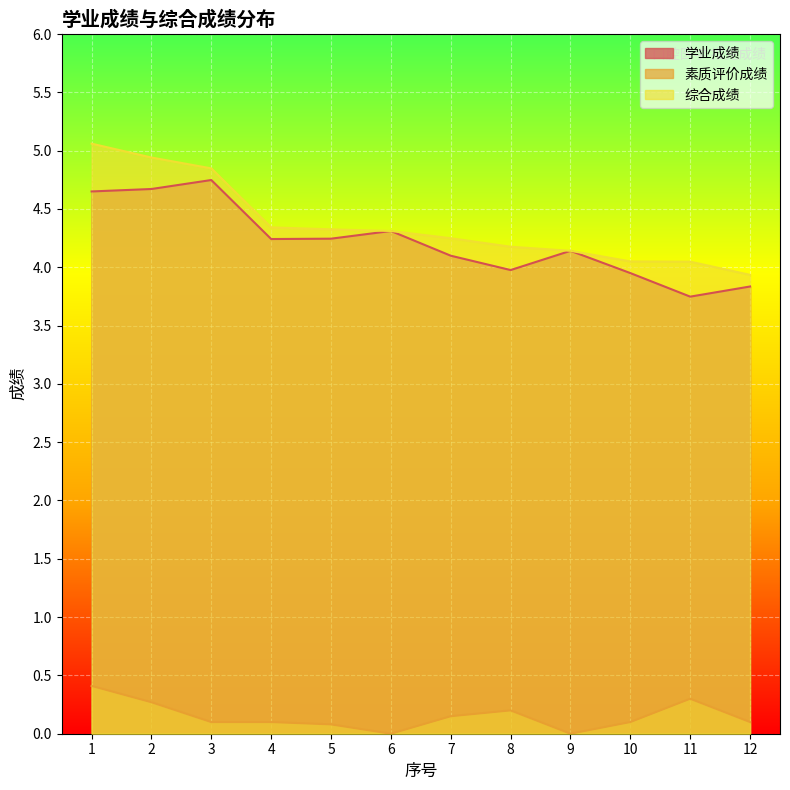

List the labels in order of 素质评价成绩 value, largest first.

1, 11, 2, 8, 7, 3, 4, 10, 12, 5, 6, 9